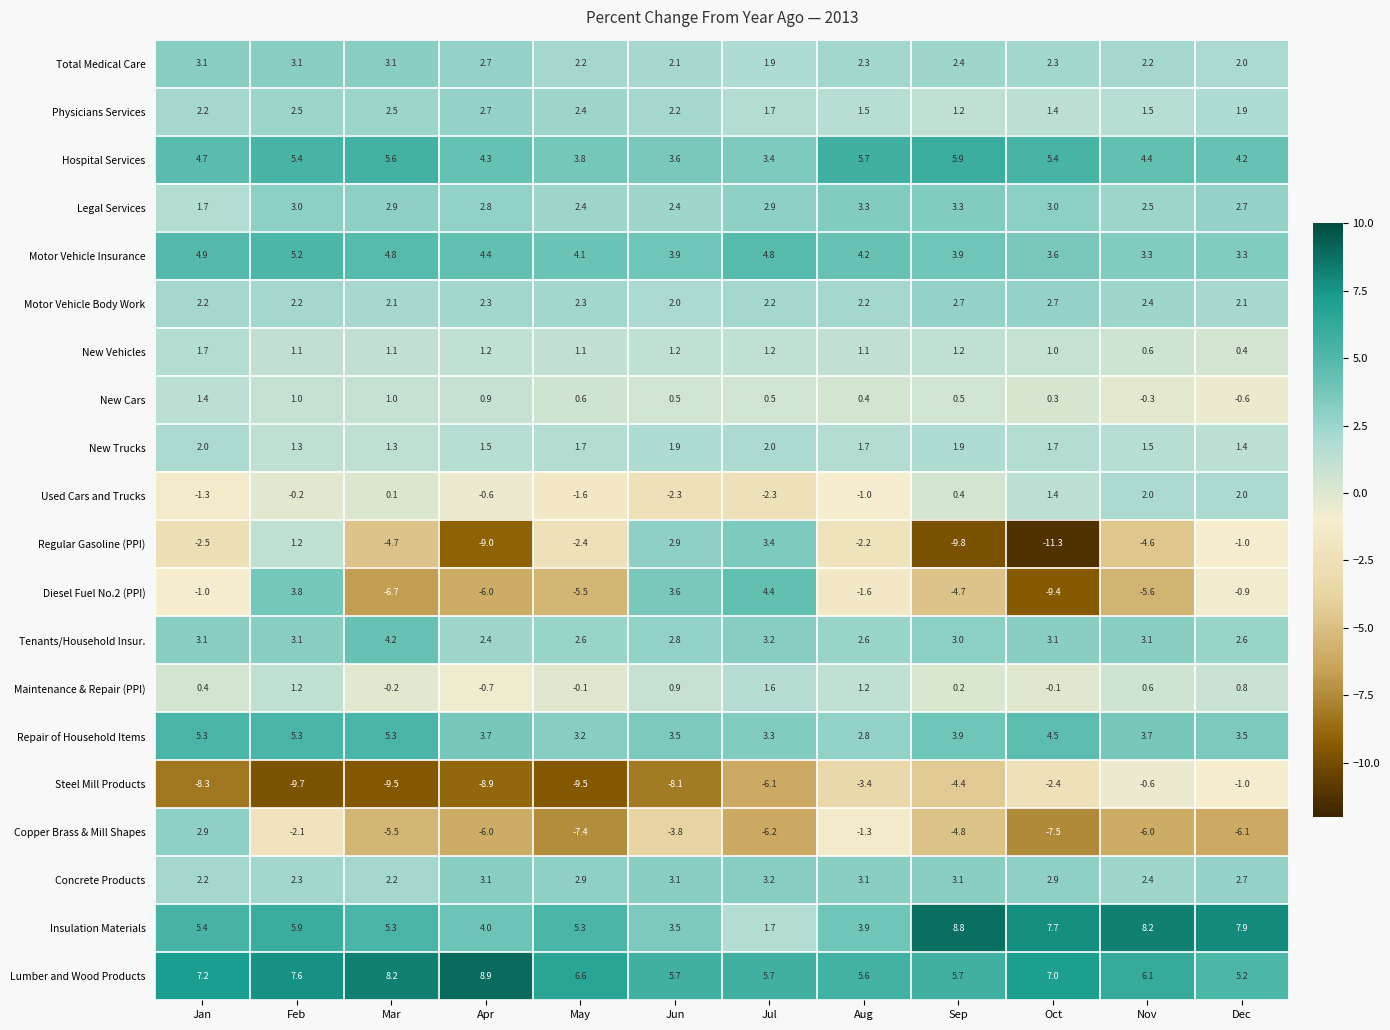

What is the sum of the Maintenance & Repair (PPI) values at Jan and Jul?

2.0